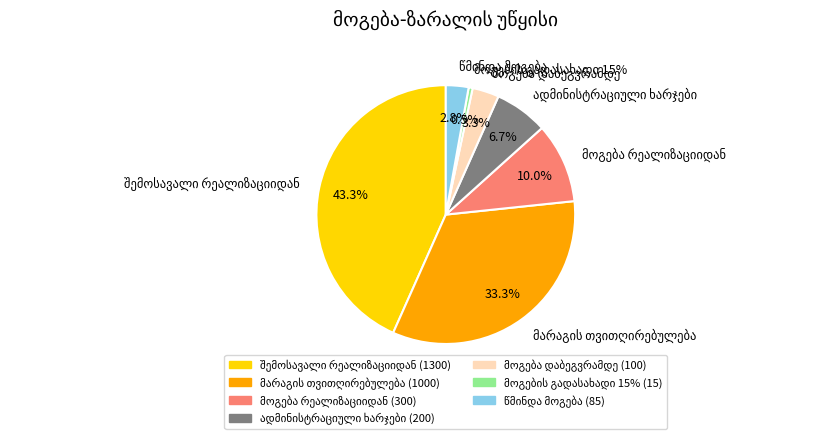

Which slice is the smallest?

მოგების გადასახადი 15%